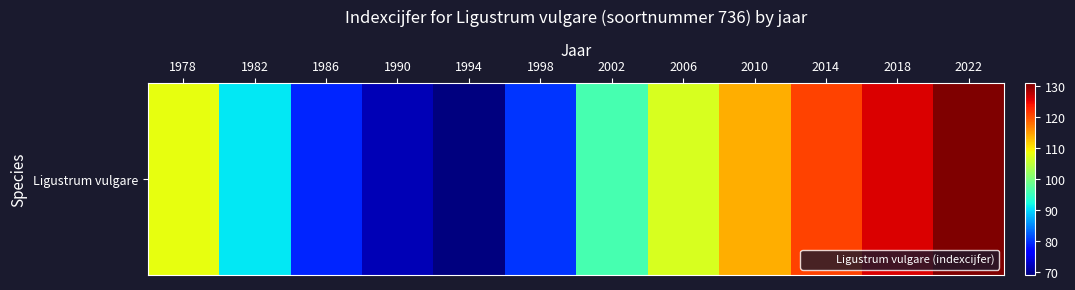

Which label corresponds to the smallest value in the chart?

1994